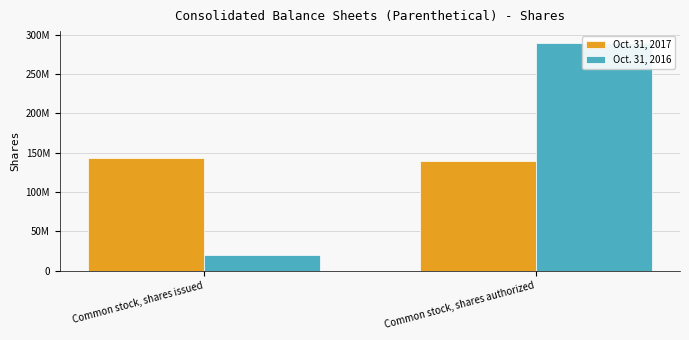

What is the value of the Oct. 31, 2017 bar at the 1st from the left?

143043227